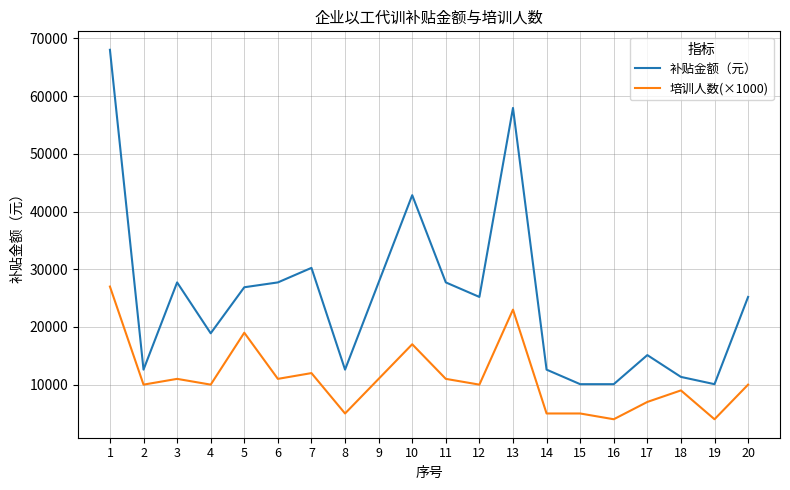

True or false: 补贴金额（元） has a value of 7255 at 20.

False